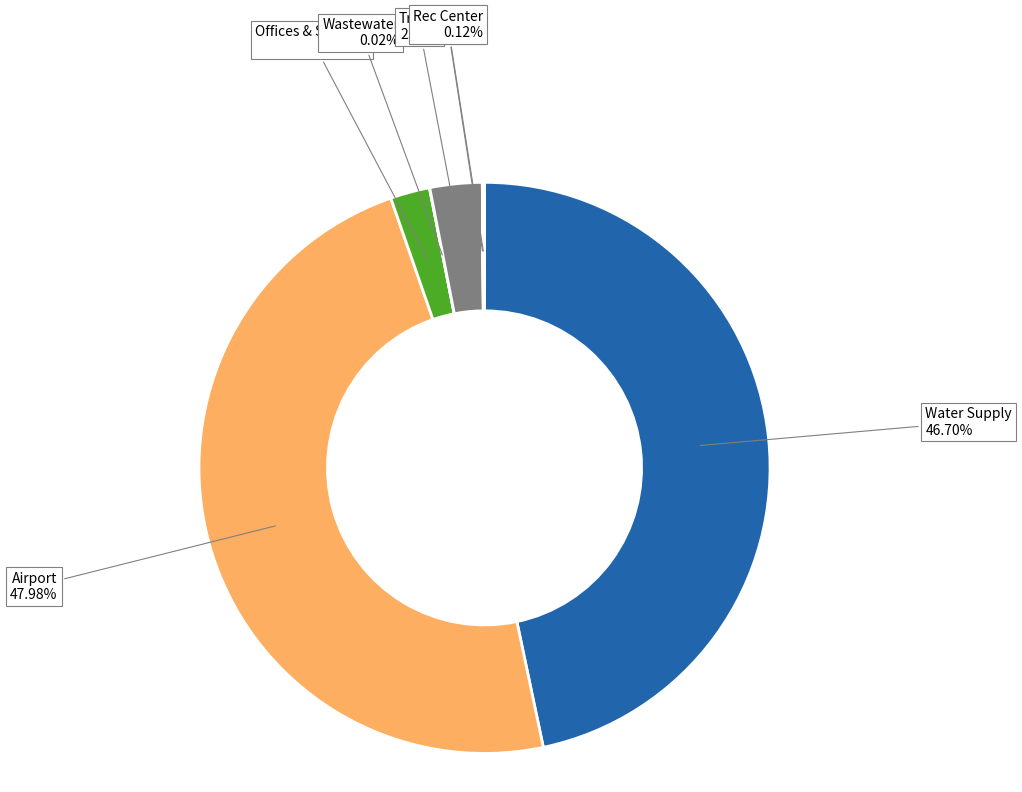

To the nearest percent, what is the difference between the largest and smallest slice percentages?

48%